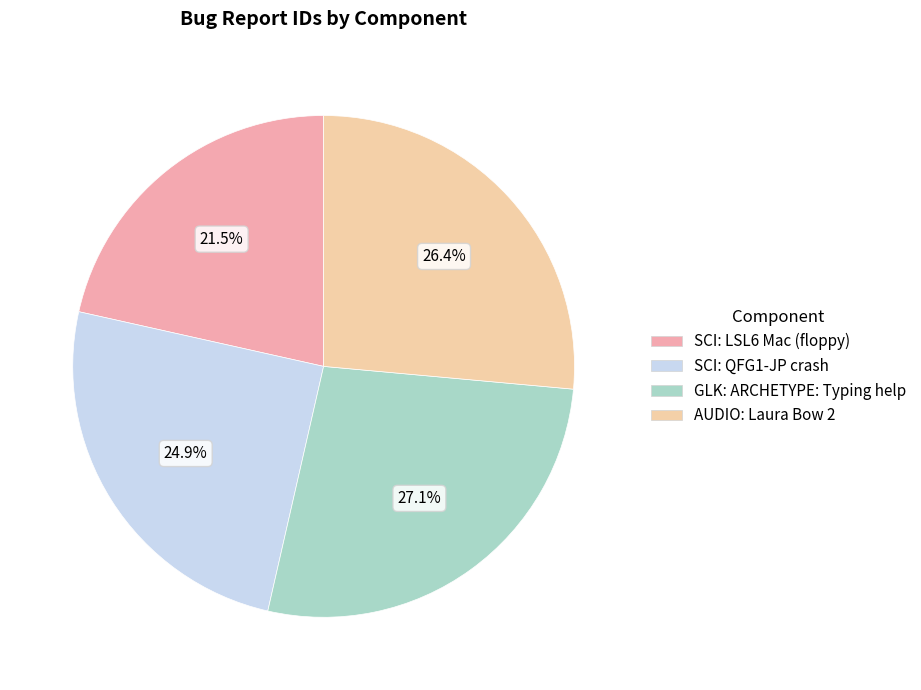

What percentage is the SCI: QFG1-JP crash slice, to the nearest percent?

25%